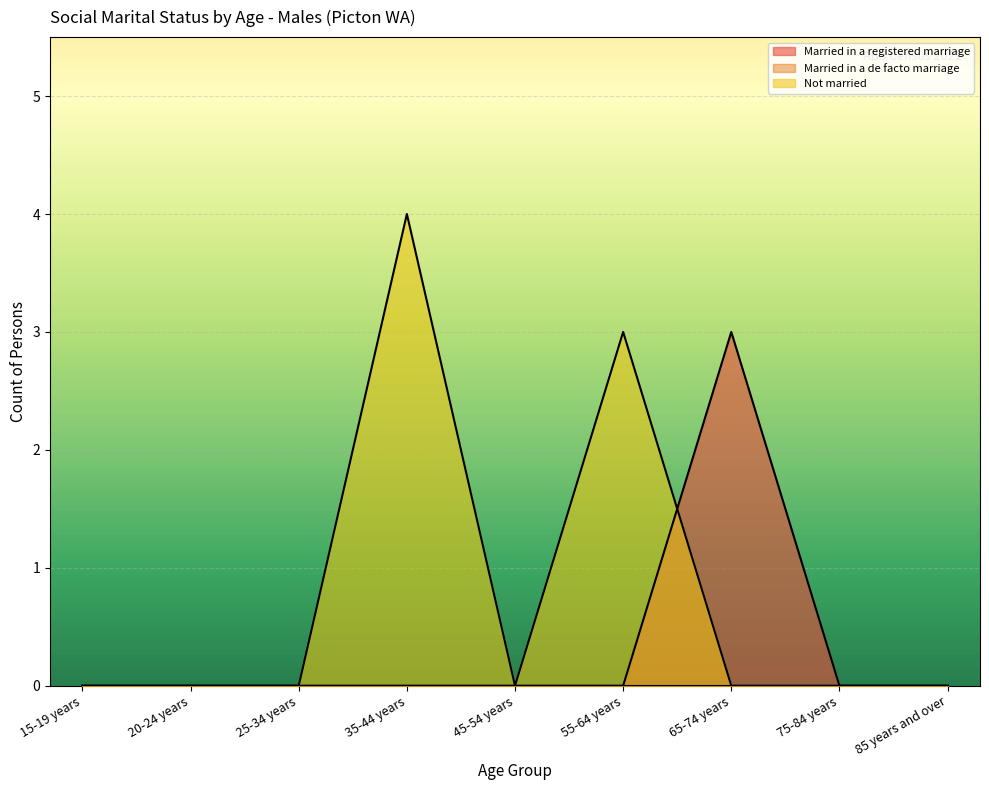

What position from the right is 20-24 years?

8